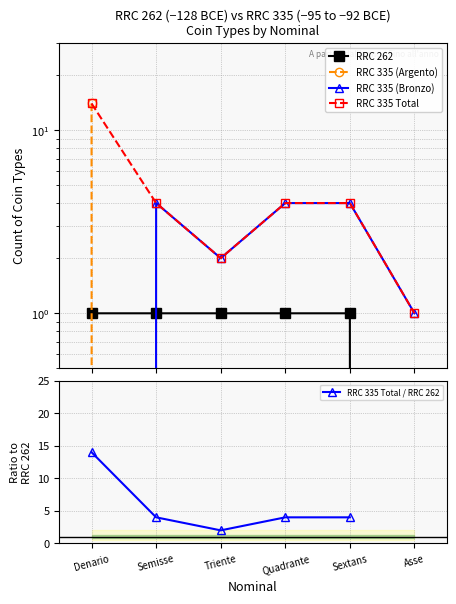

What is the sum of all RRC 335 Total values?

29.0